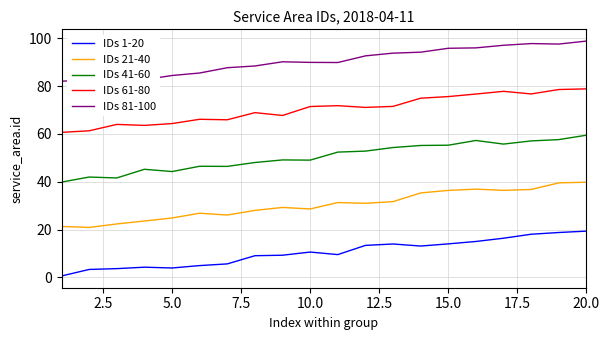

What is the greatest value displayed?

98.8